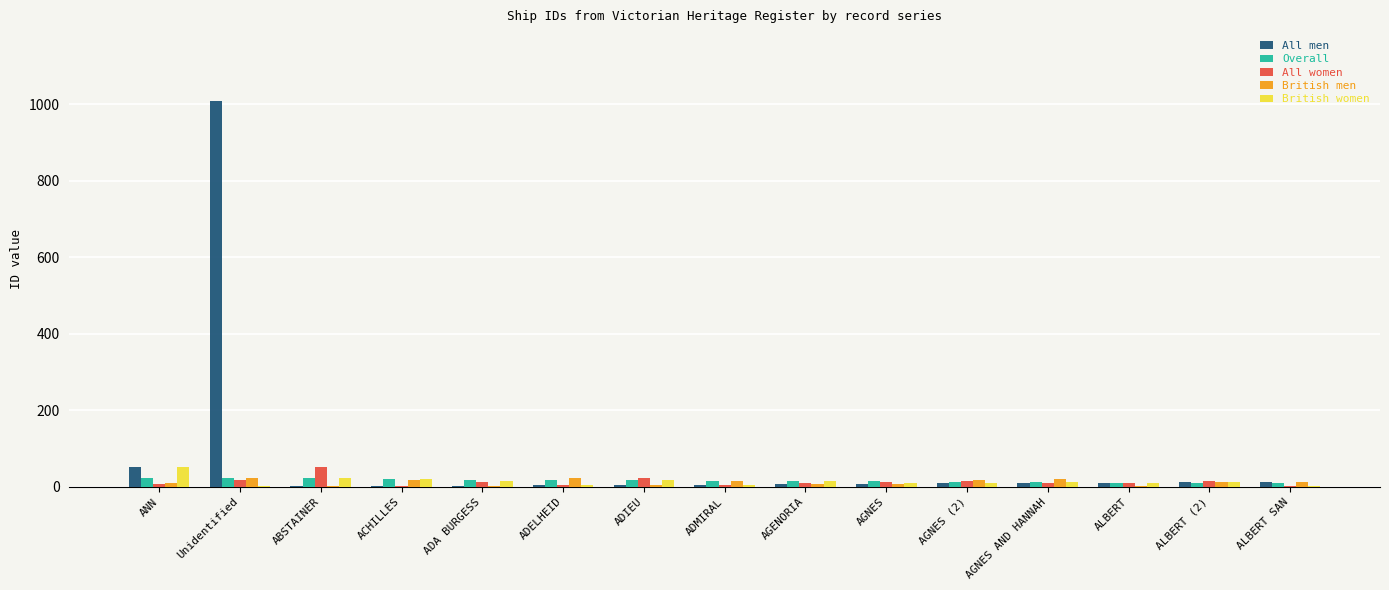

What is the greatest value displayed?

1009